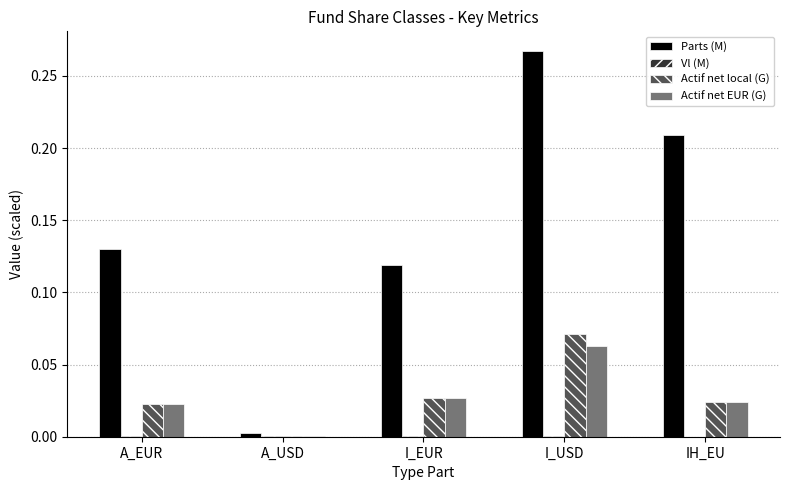

True or false: Actif net local (G) has a value of 0.0 at A_USD.

True